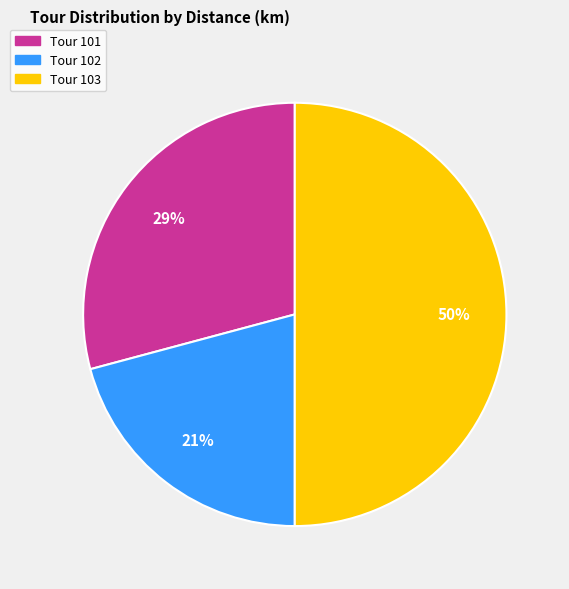

Rank the categories by value from highest to lowest.

Tour 103, Tour 101, Tour 102